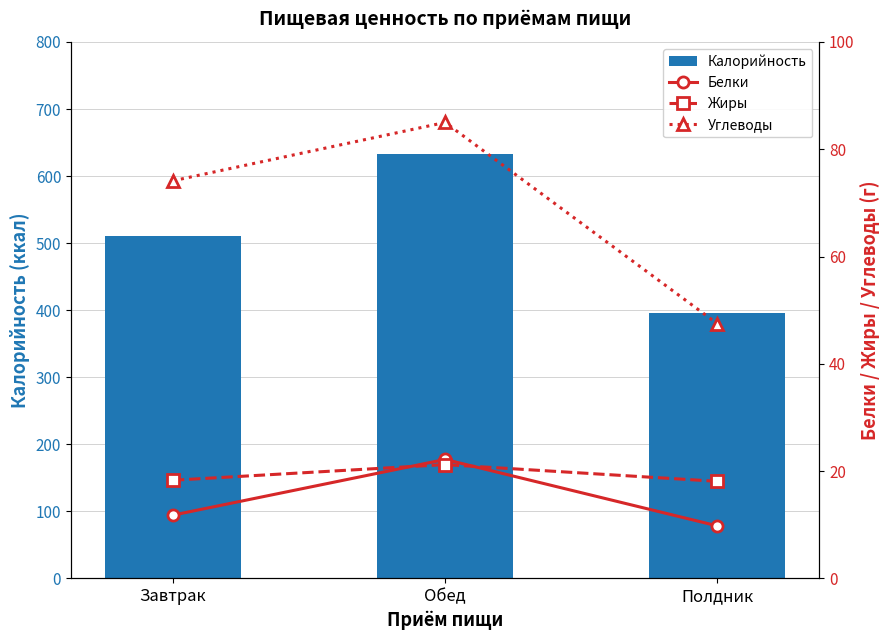

What value does the Белки series have at Завтрак?

11.8